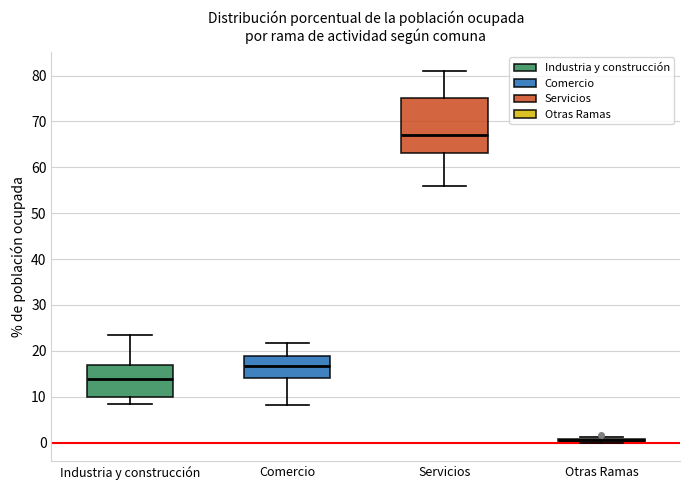

Where does the upper whisker of the box for Comercio end on the y-axis? The values are not printed on the chart, so give them approximately, as read against the axis.

22